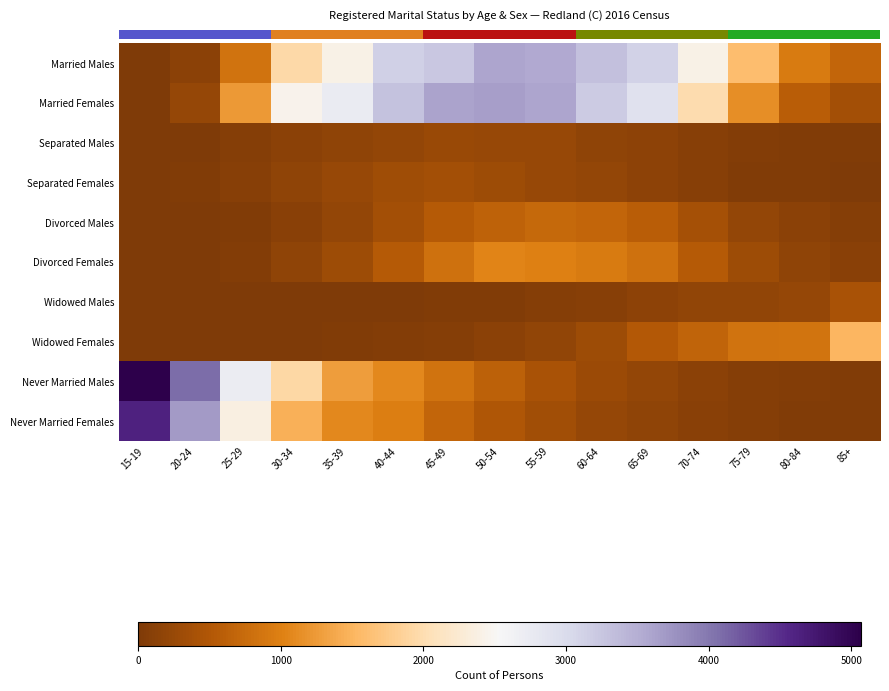

At how many categories does at least one series exceed 3303?

6